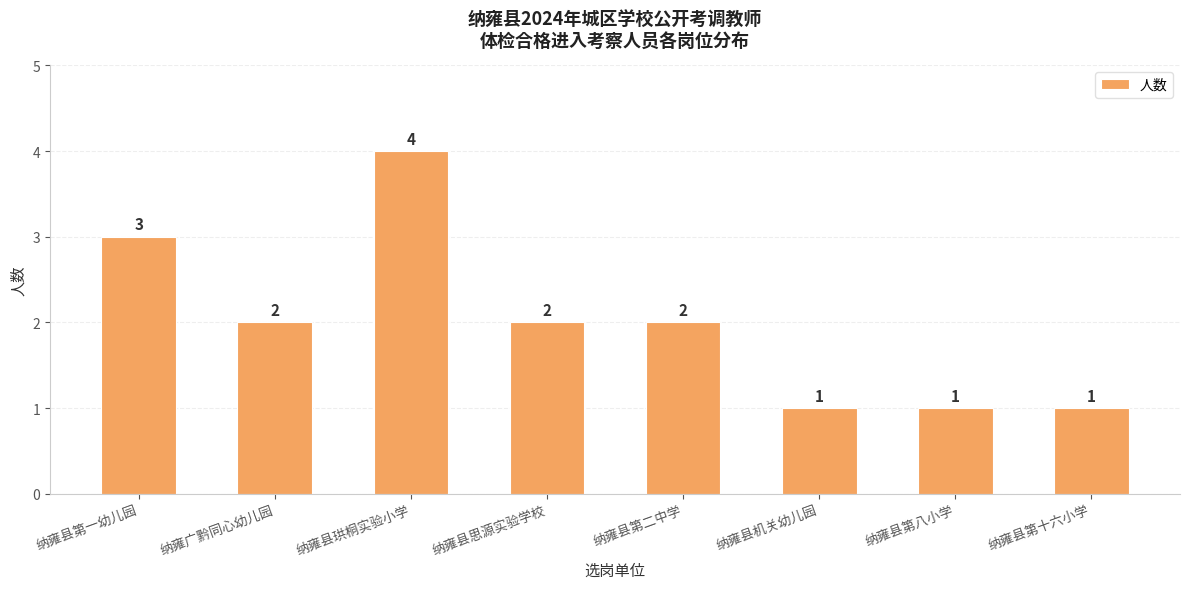

Count the number of categories in the chart.

8